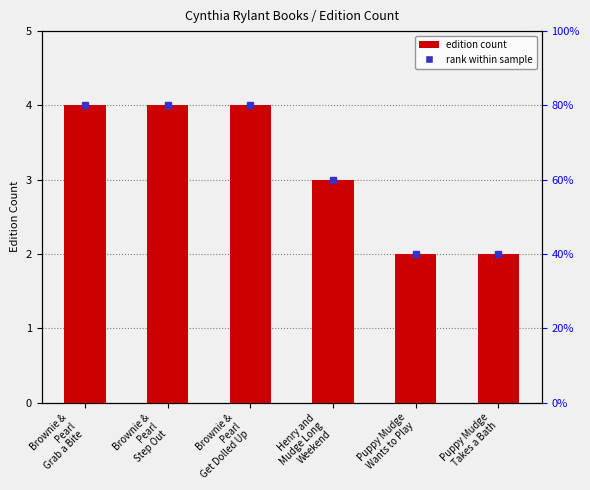

Approximately how many times larger is the value at Henry and
Mudge Long
Weekend compared to Puppy Mudge
Takes a Bath?

1.5